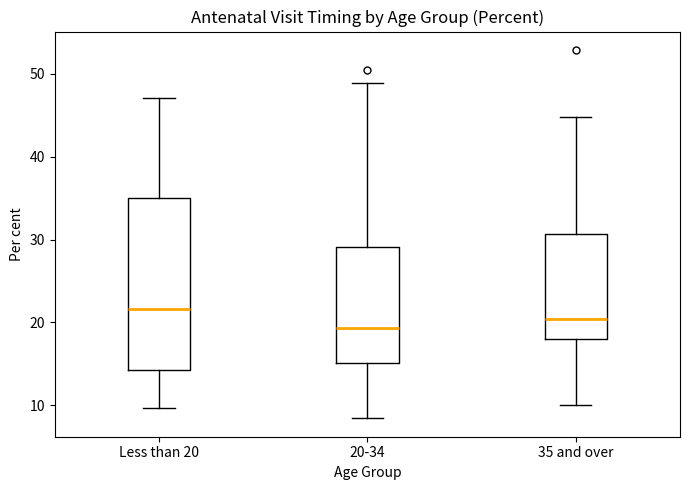

Reading left to right, transcribe this box plot: for each box, give where its median line is, the range the box spans, and where its two whiskers end, as read against the y-axis. The values are not printed on the chart, so give them approximately, as read against the axis.

Less than 20: median 22, box 14 to 35, whiskers 10 to 47
20-34: median 19, box 15 to 29, whiskers 8 to 49
35 and over: median 20, box 18 to 31, whiskers 10 to 45